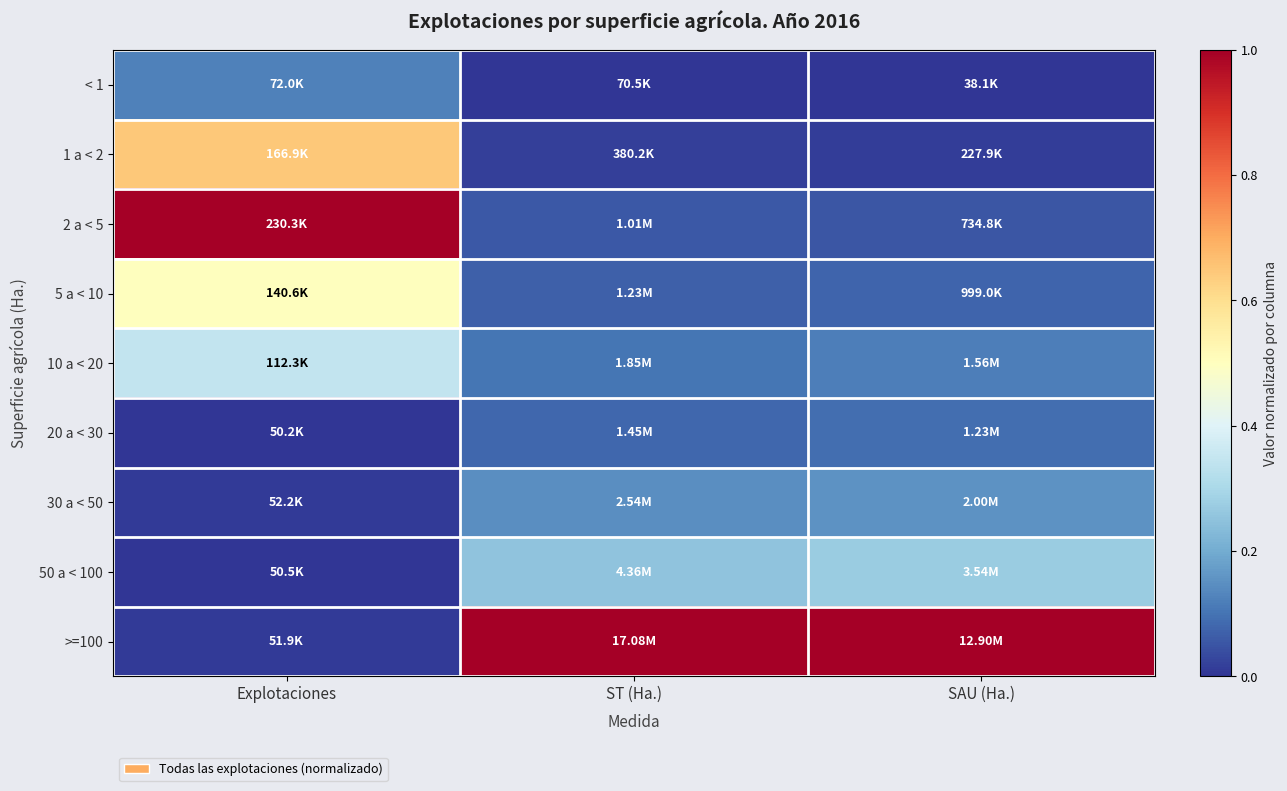

What is the total value across all series at Explotaciones?

2.6